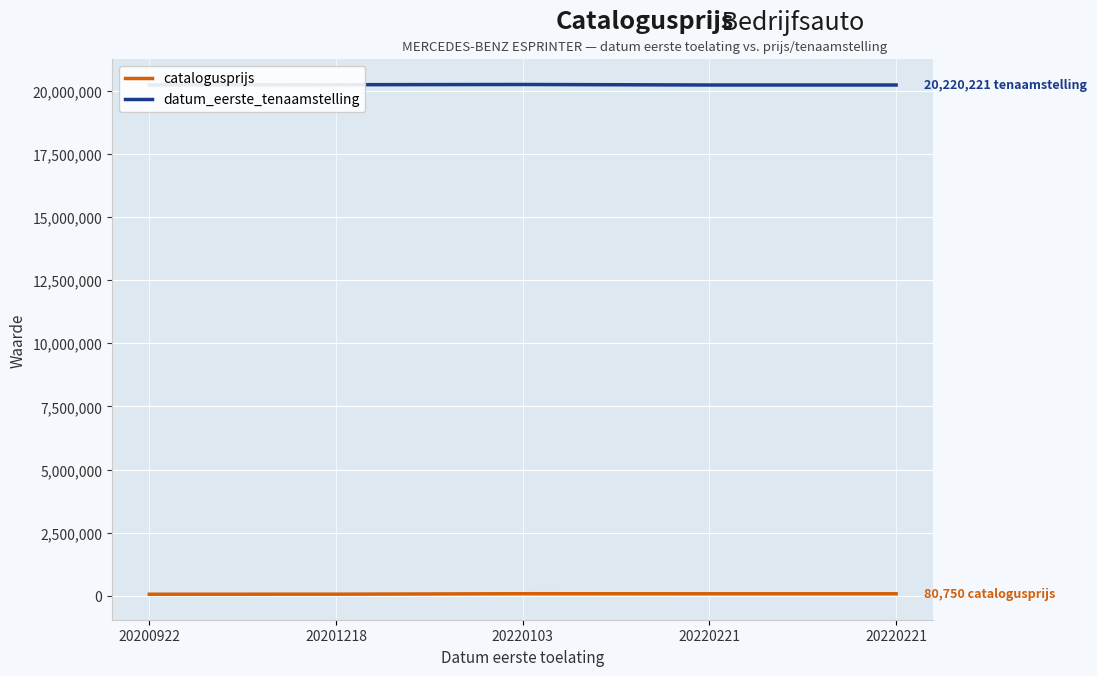

What are all the series names shown in the legend?

catalogusprijs, datum_eerste_tenaamstelling